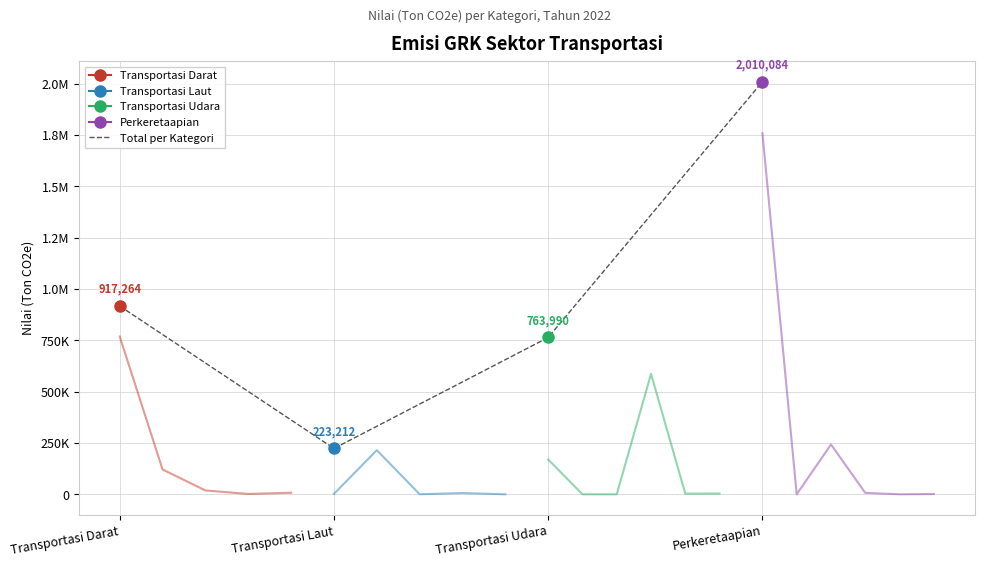

True or false: the data shows 83932.4 at Transportasi Laut.

False